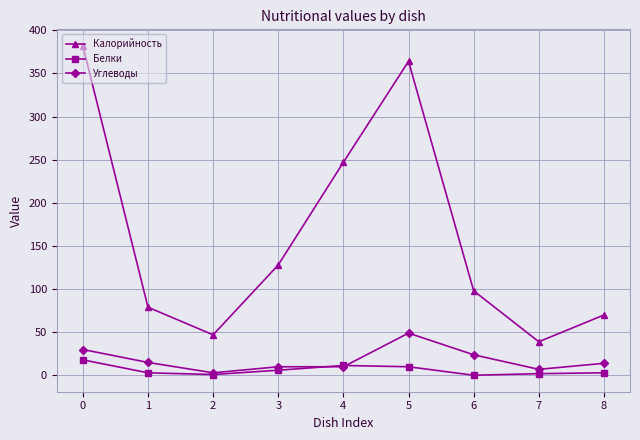

How many values in the Калорийность series are below 98?

4